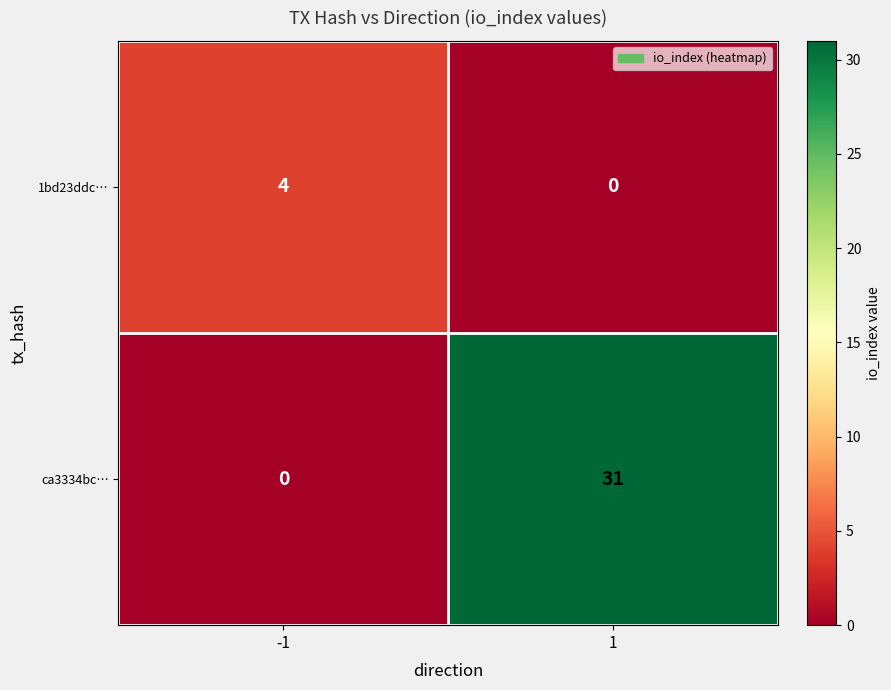

Rank the series by their average value, from lowest to highest.

1bd23ddc…, ca3334bc…